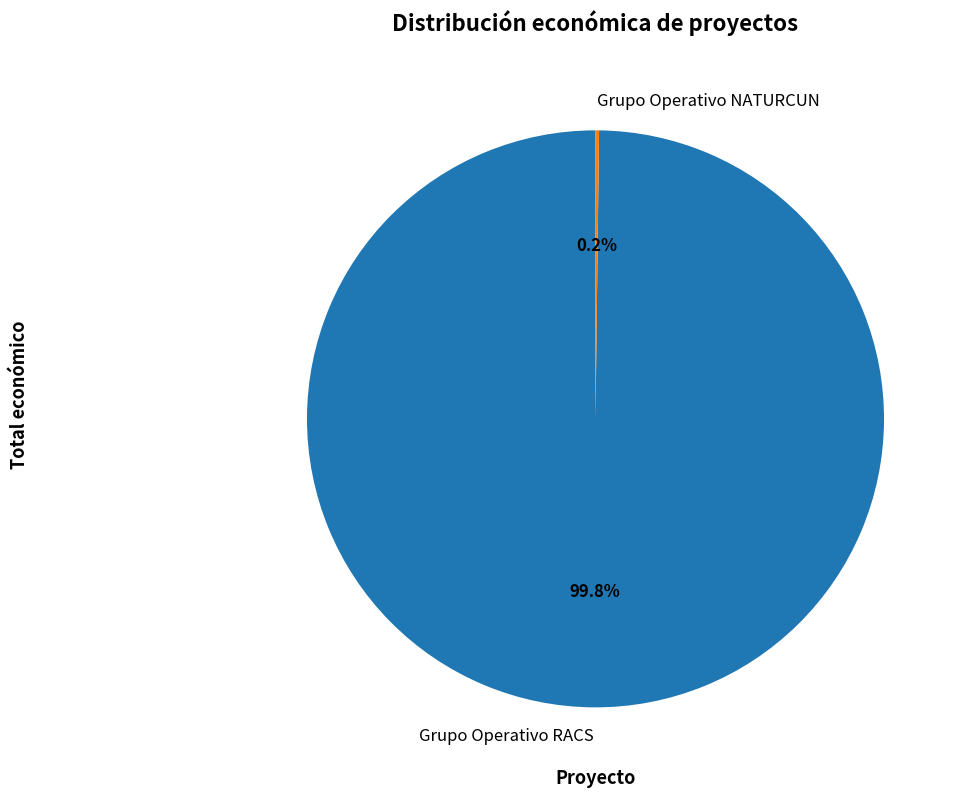

Which slice represents more than half of the pie?

Grupo Operativo RACS